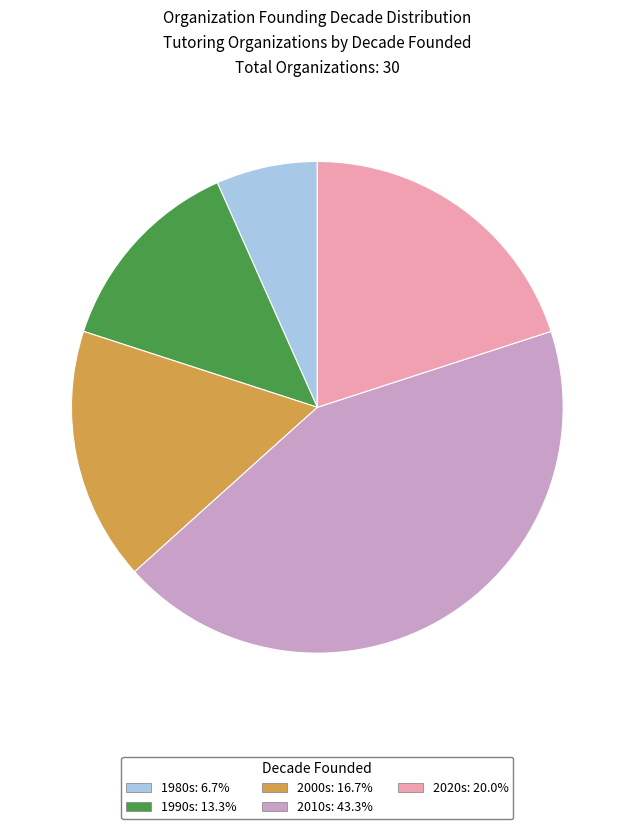

Does any single category account for the majority?

No